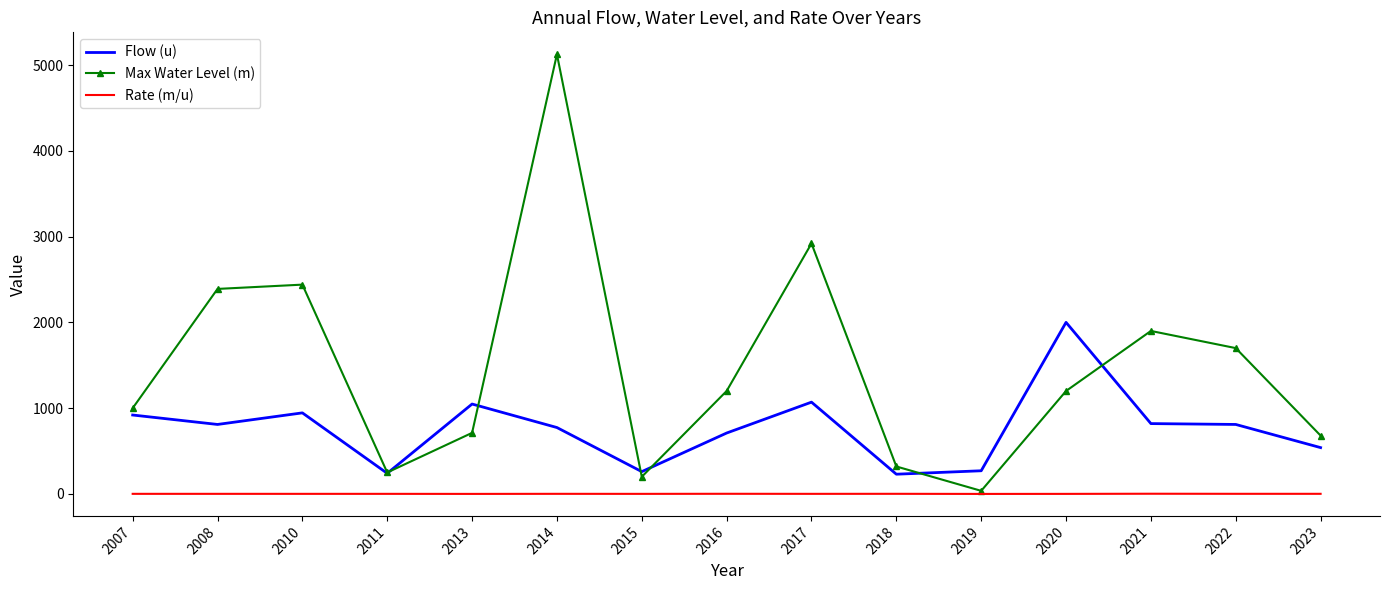

Which series has the largest range (max minus min)?

Max Water Level (m)